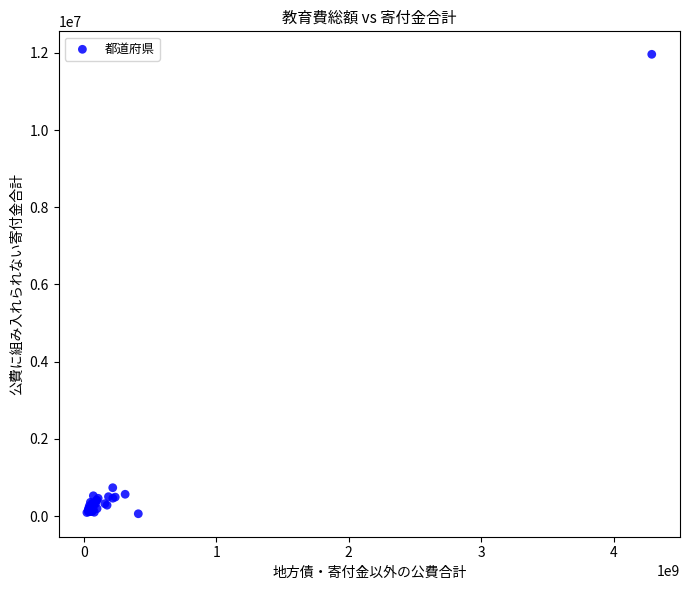

What Y value in the scatter plot is closest to 6009930?

733056